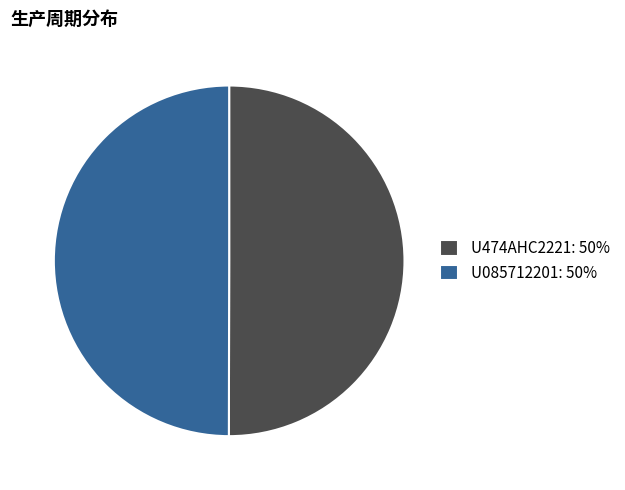

Combined, do U085712201: 50% and U474AHC2221: 50% account for over 50%?

Yes